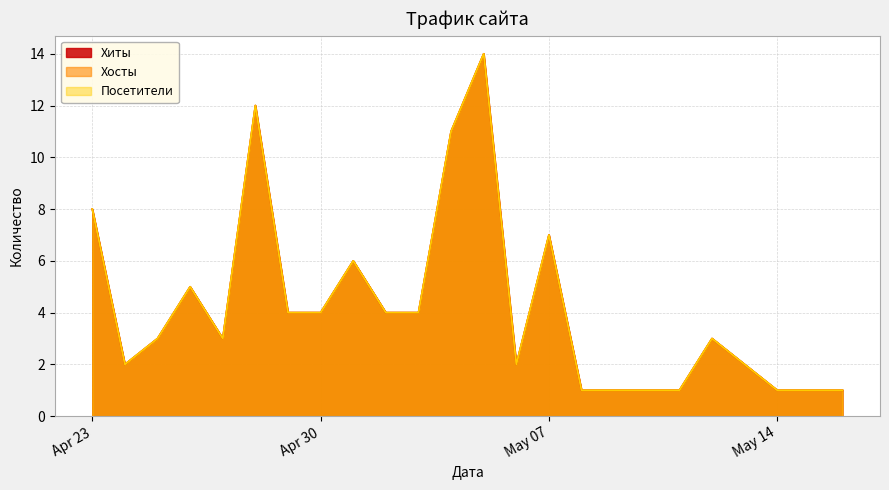

How many interior local valleys does the Посетители series have?

3